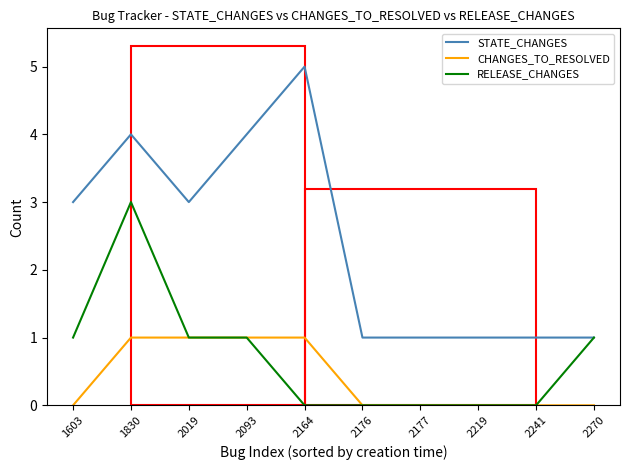

Reading left to right, transcribe all the data shown in this chart.

STATE_CHANGES: 3	4	3	4	5	1	1	1	1	1
CHANGES_TO_RESOLVED: 0	1	1	1	1	0	0	0	0	0
RELEASE_CHANGES: 1	3	1	1	0	0	0	0	0	1